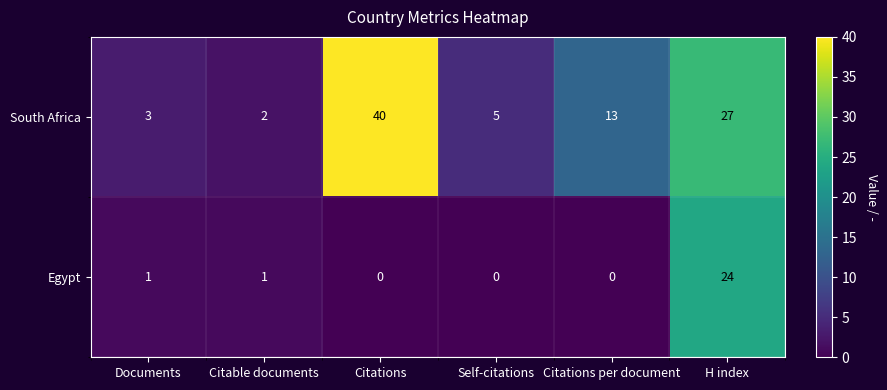

Reading right to left, transcribe all the data shown in this chart.

South Africa: 27	13	5	40	2	3
Egypt: 24	0	0	0	1	1